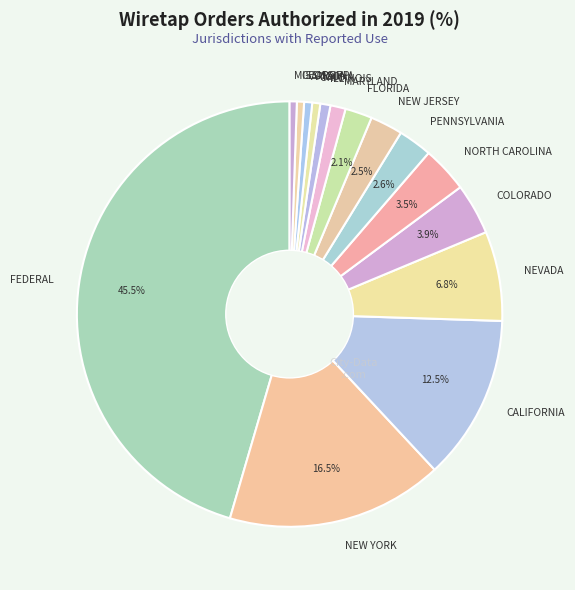

Combined, do NEW JERSEY and NORTH CAROLINA account for over 50%?

No